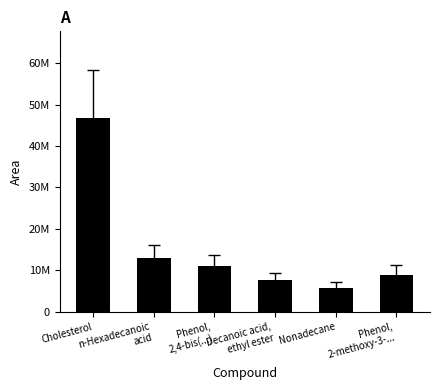

How many bars are there in total?

6